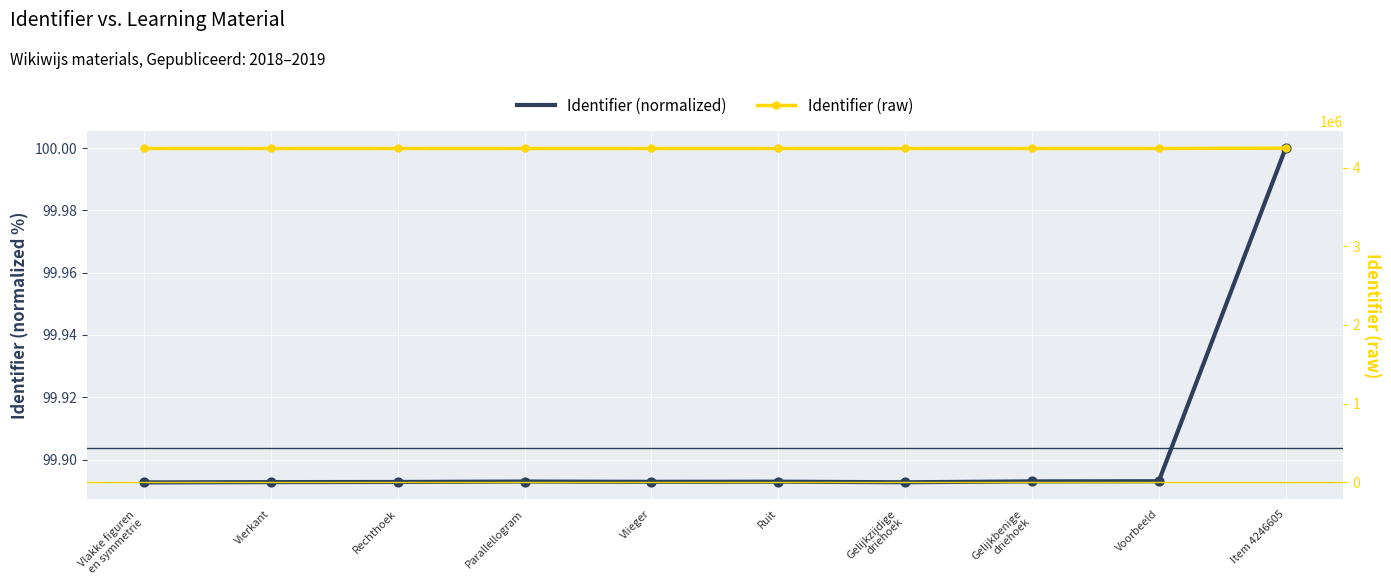

Which series contains the lowest Y value?

Identifier (normalized)